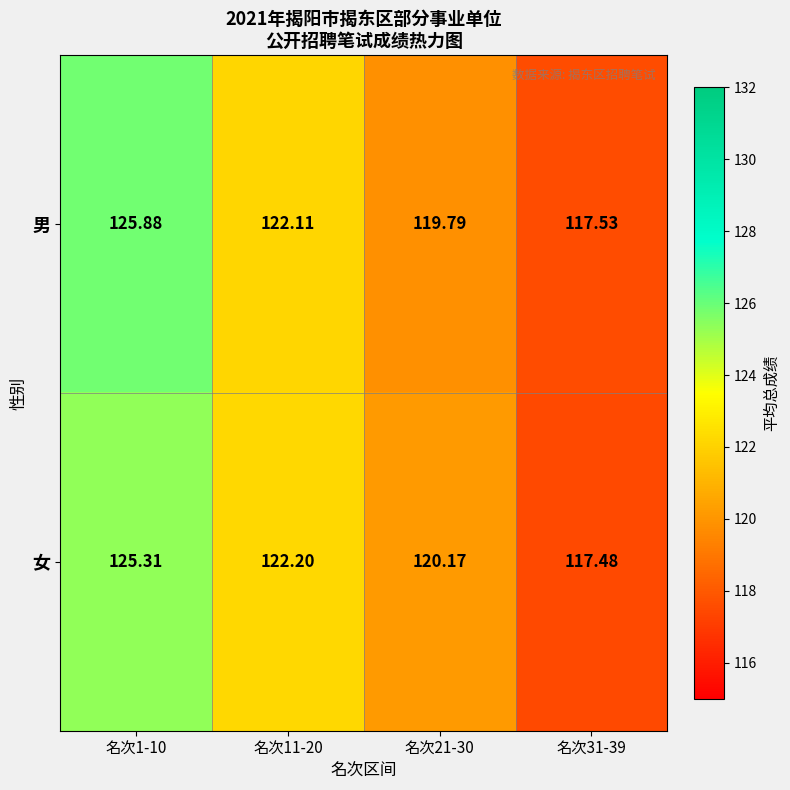

Rank the series by their maximum value, from lowest to highest.

女, 男